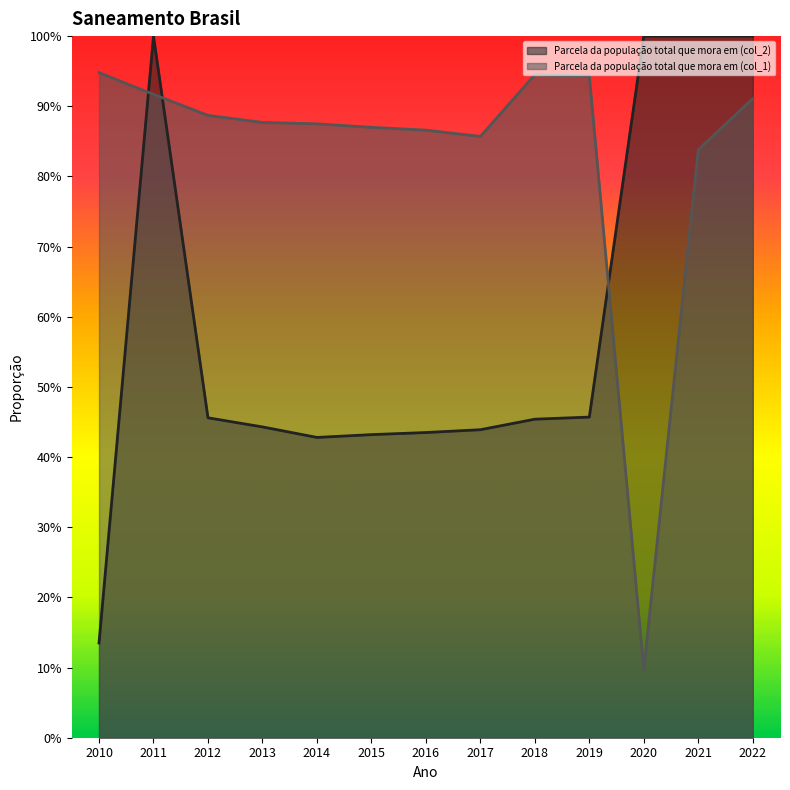

What is the value of the Parcela da população total que mora em (col_1) point at the 7th from the left?

0.9